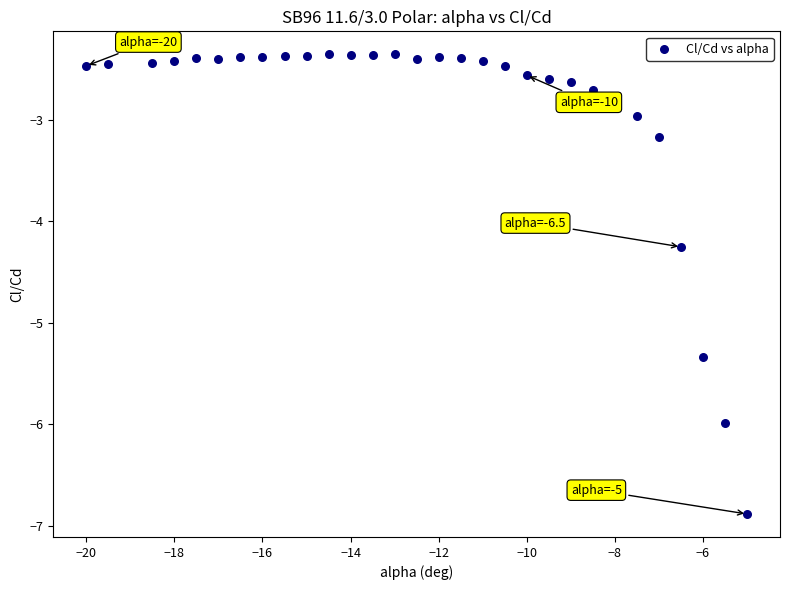

What is the range of Y values (max minus min)?

4.5